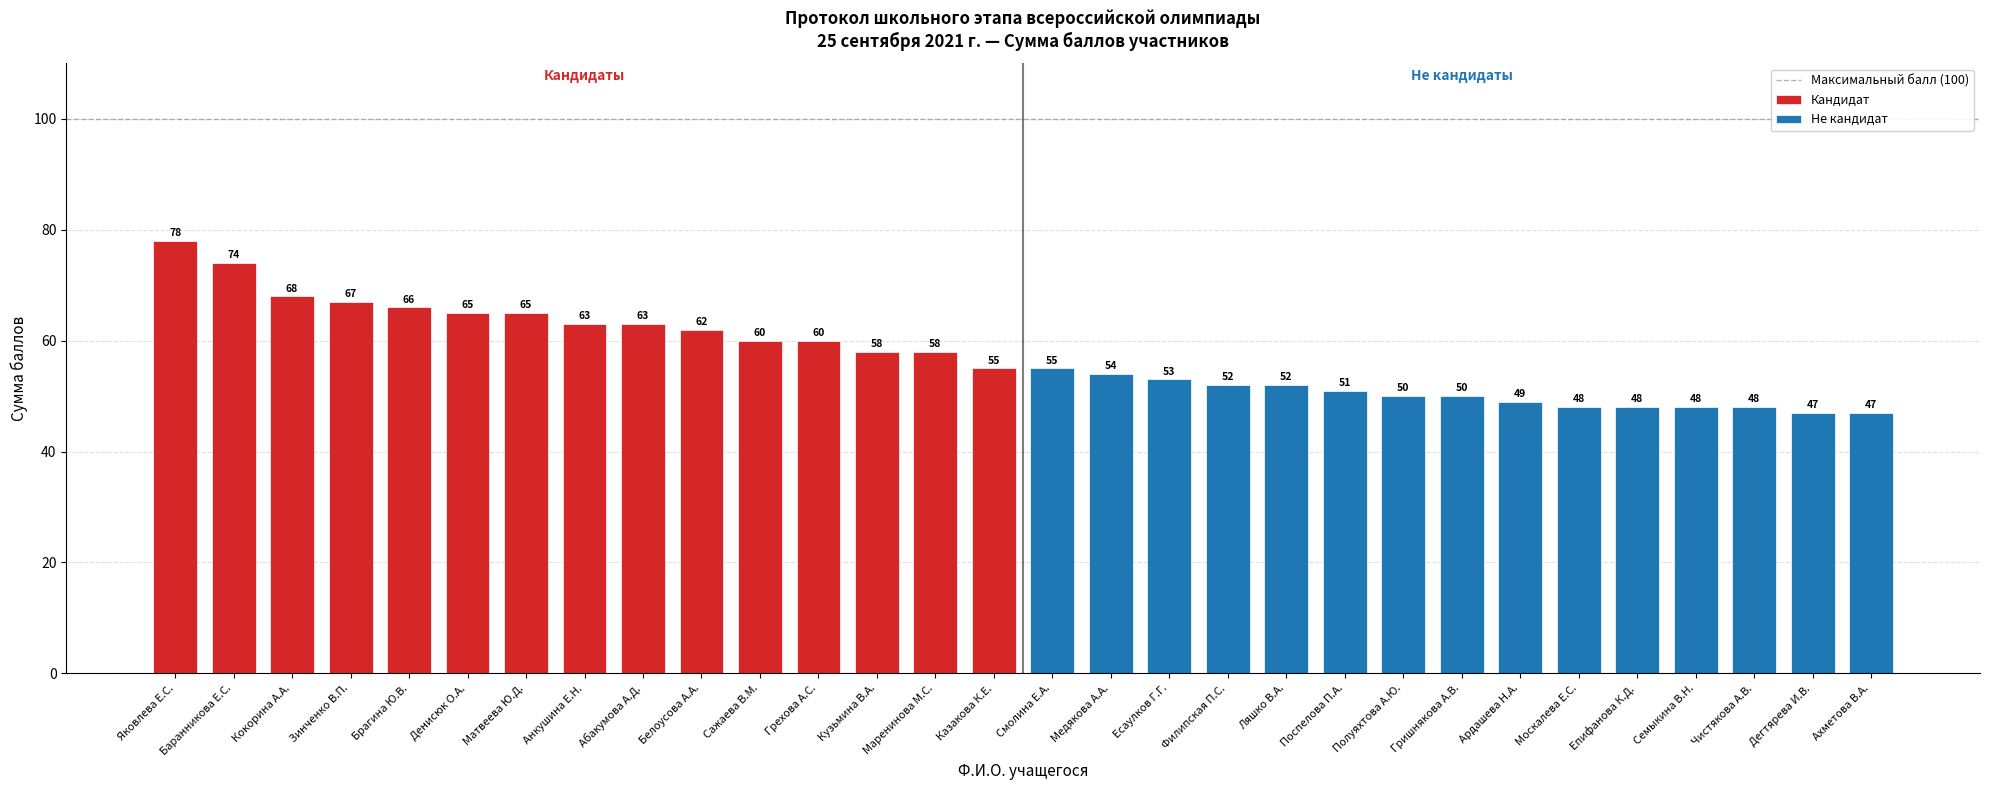

True or false: Кандидат has a value of 78 at Яковлева Е.С..

True